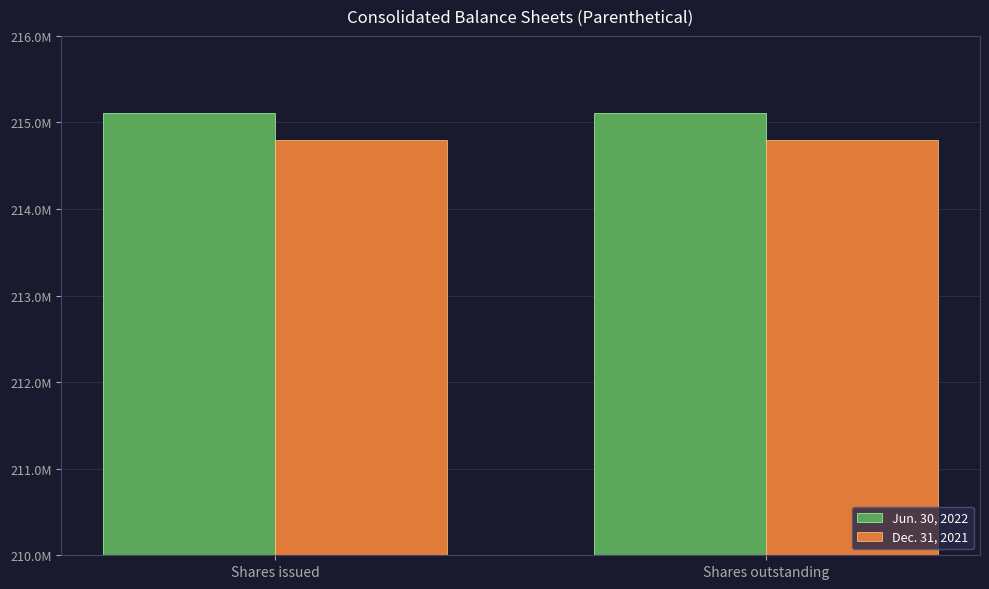

Is the value of Jun. 30, 2022 at Shares outstanding greater than the value of Dec. 31, 2021 at Shares issued?

Yes